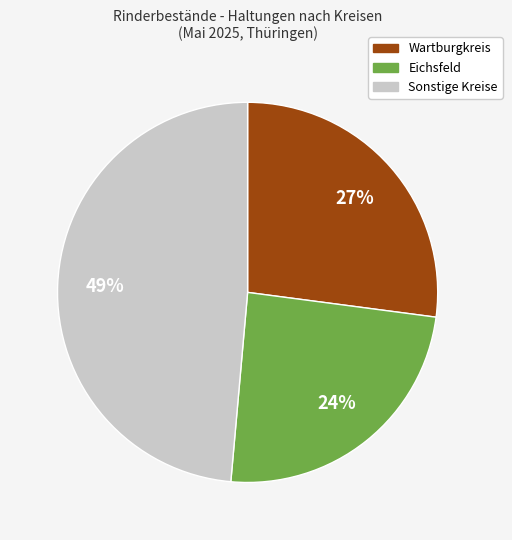

Is there any slice that represents more than half of the pie?

No